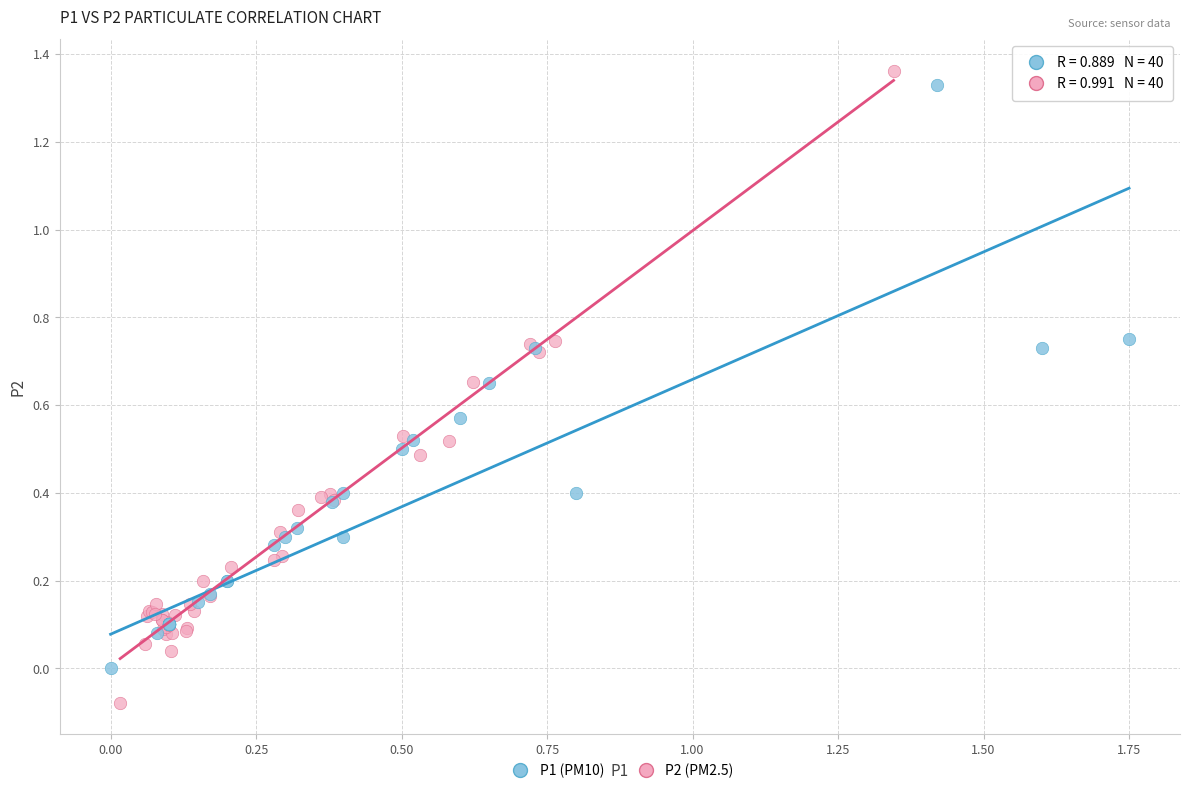

Which series contains the highest Y value?

P2 (PM2.5)